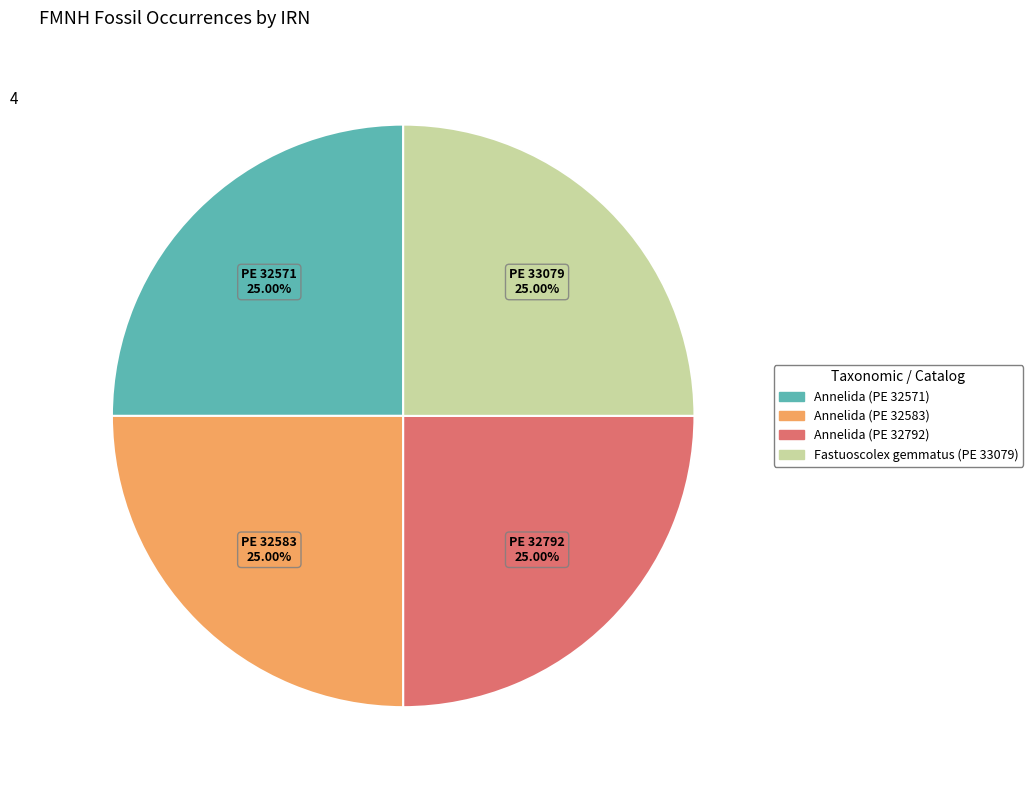

To the nearest percent, what is the average slice percentage?

25%